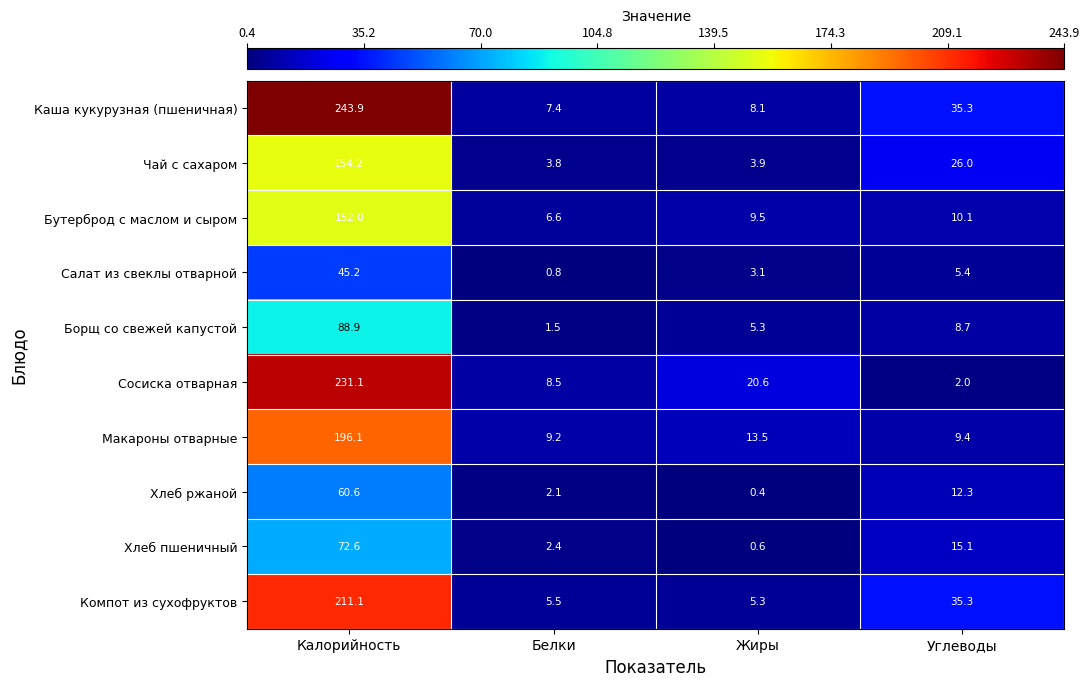

What is the difference between the Каша кукурузная (пшеничная) values at Белки and Жиры?

0.7